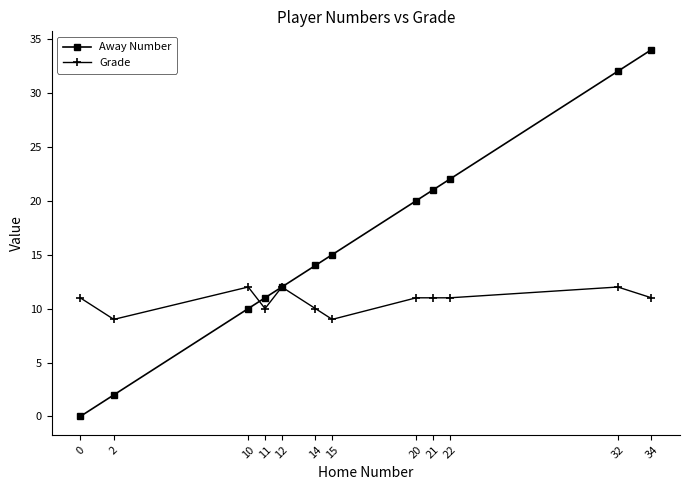

Rank the series by their maximum value, from highest to lowest.

Away Number, Grade